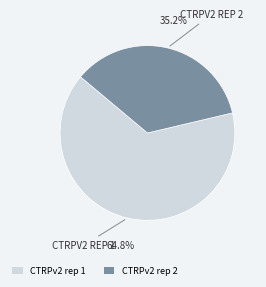

What percentage is the CTRPv2 rep 2 slice, to the nearest percent?

35%